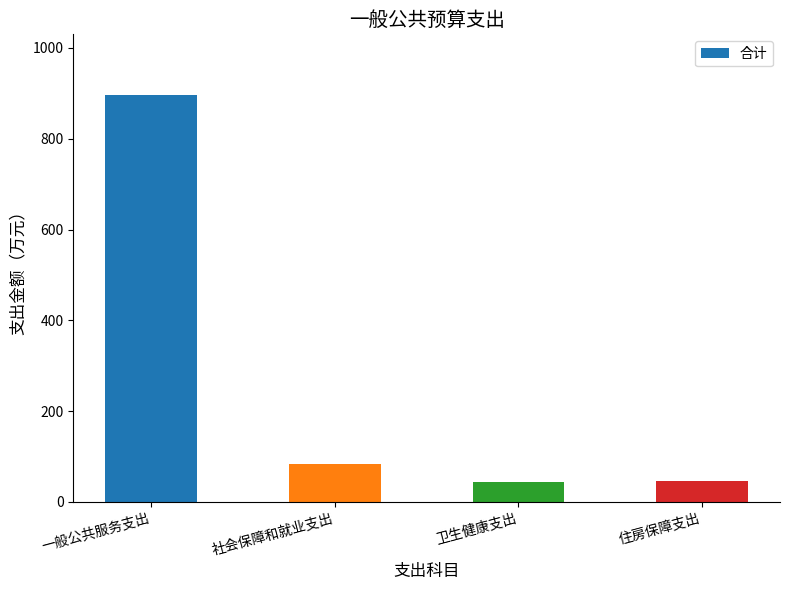

What position from the left is 住房保障支出?

4